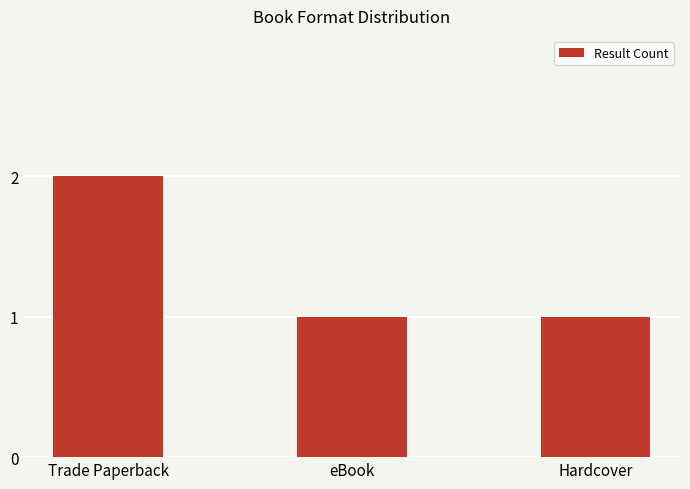

Does the chart contain any negative values?

No